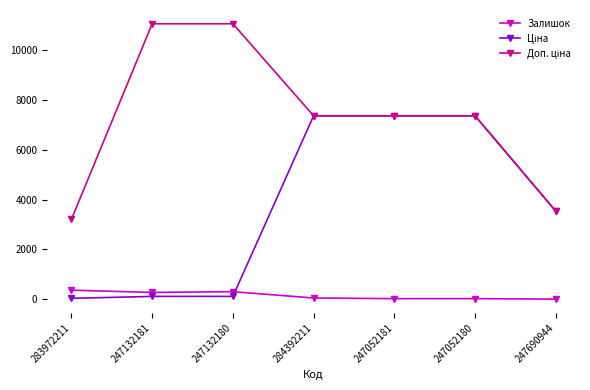

What is the difference between the maximum and second lowest values in the Залишок series?

340.0